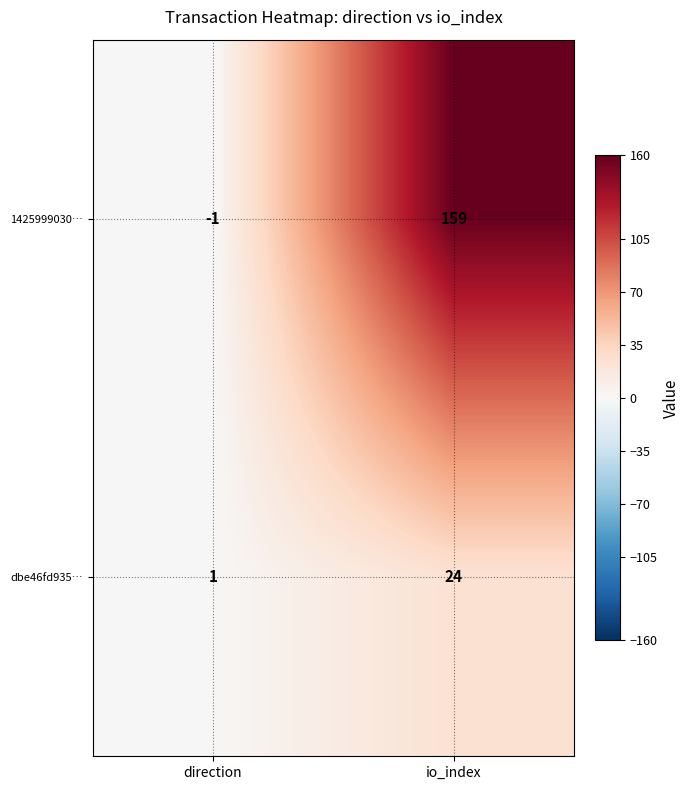

Reading left to right, extract all data points from this chart.

1425999030…: direction=-1	io_index=159
dbe46fd935…: direction=1	io_index=24